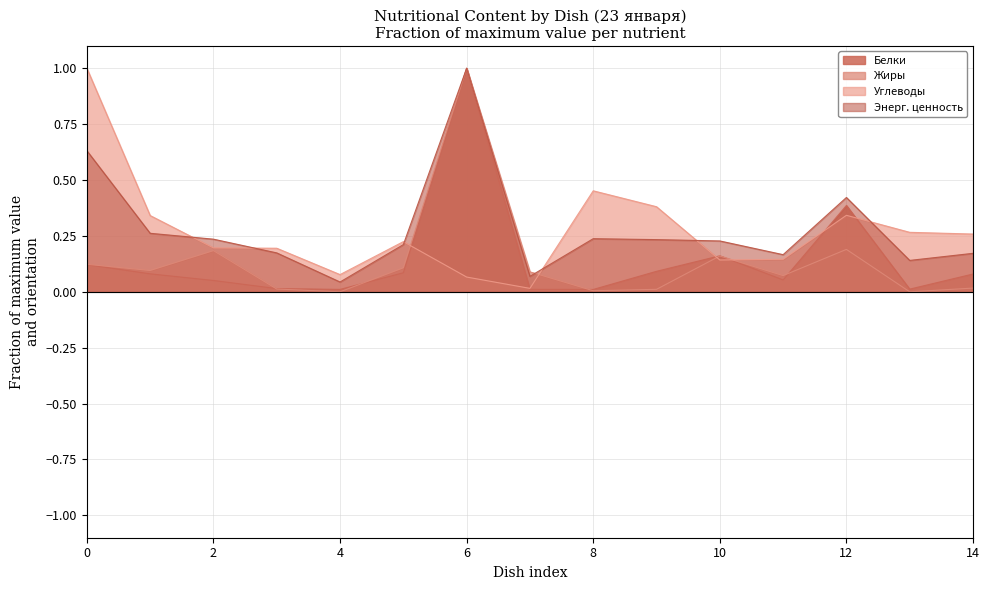

Where is Углеводы nearest to the value 0?

Соус сметанный